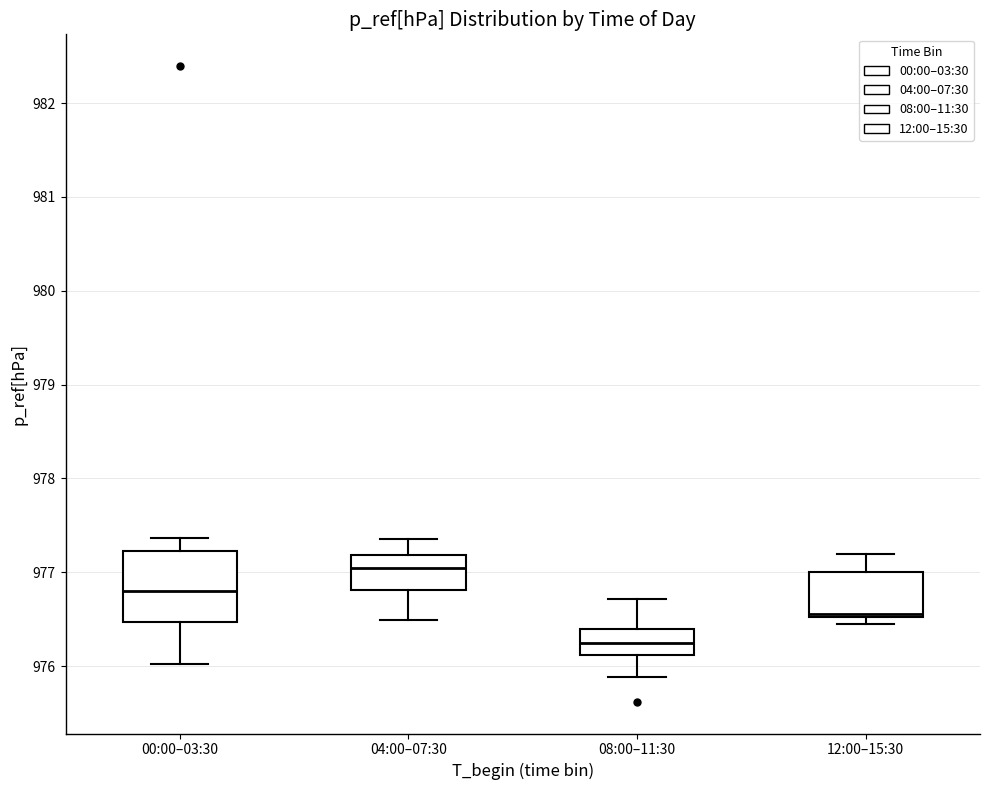

Which box is the tallest, from its lower edge to its upper edge?

00:00–03:30